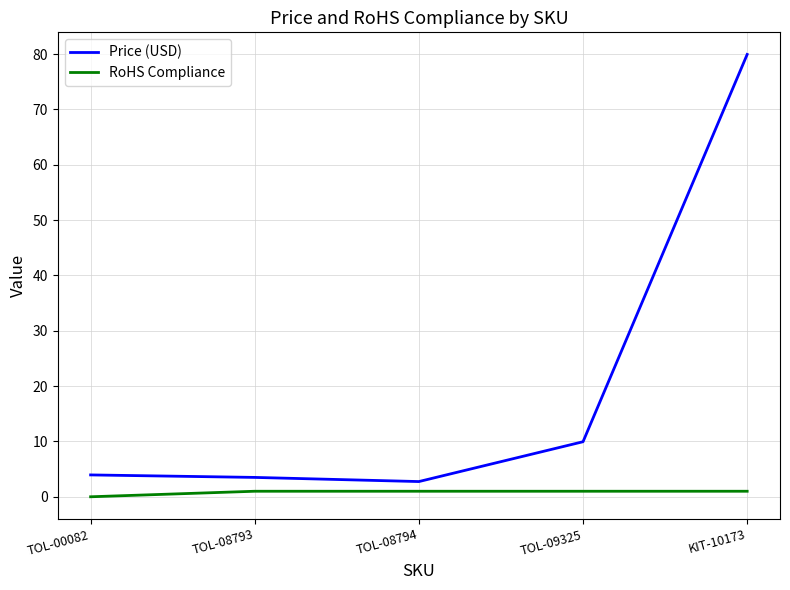

Which category has the lowest value in the Price (USD) series?

TOL-08794